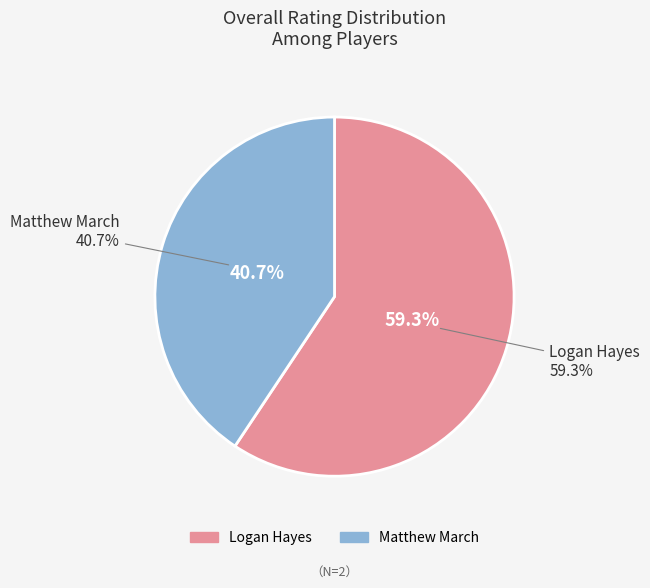

What percentage do Logan Hayes and Matthew March together represent?

100.0%